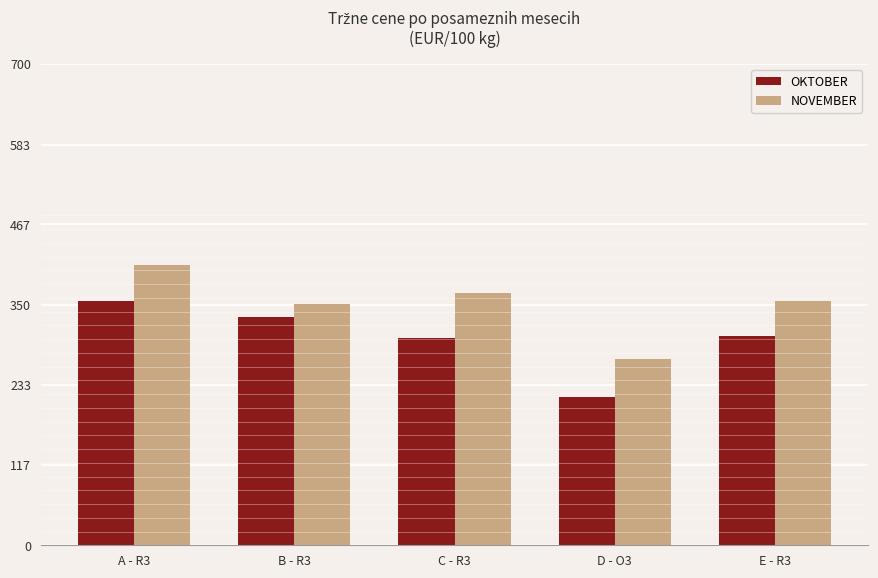

What is the sum of the NOVEMBER values at C - R3 and D - O3?

637.8